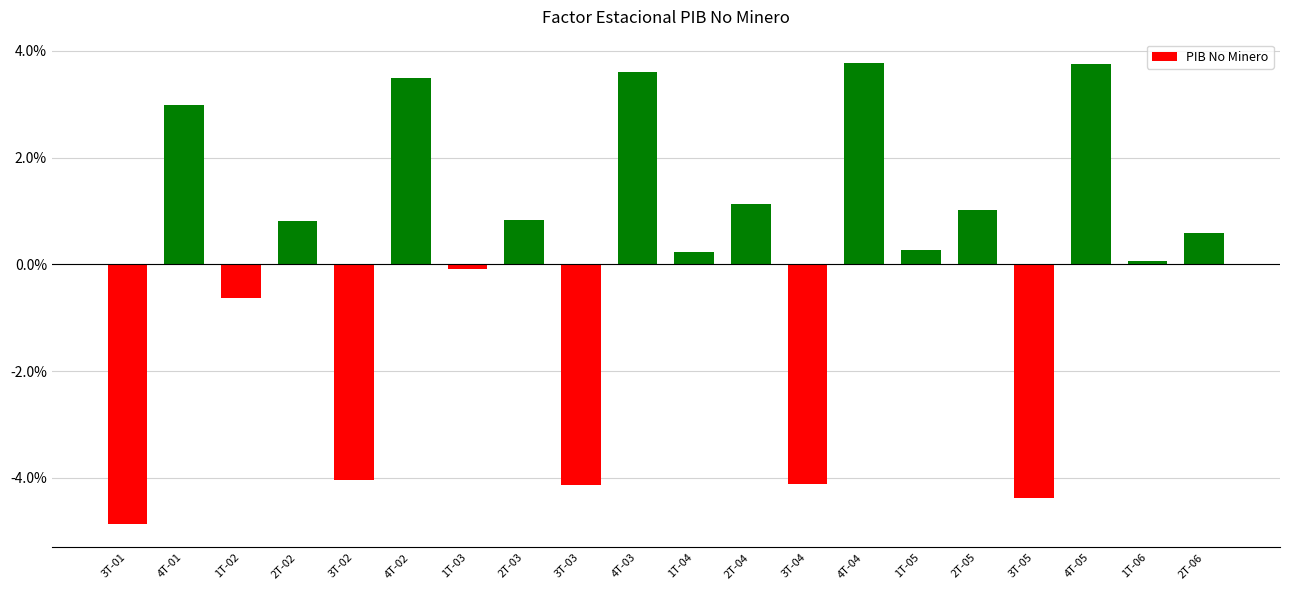

How many bars are there in total?

20